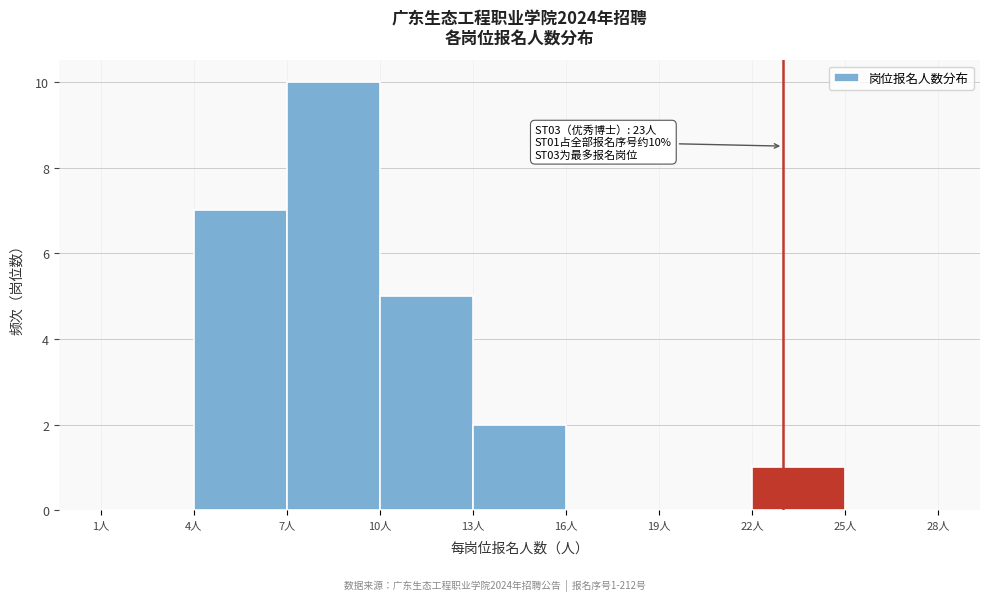

Which range on the x-axis has the tallest bar?

7 to 10